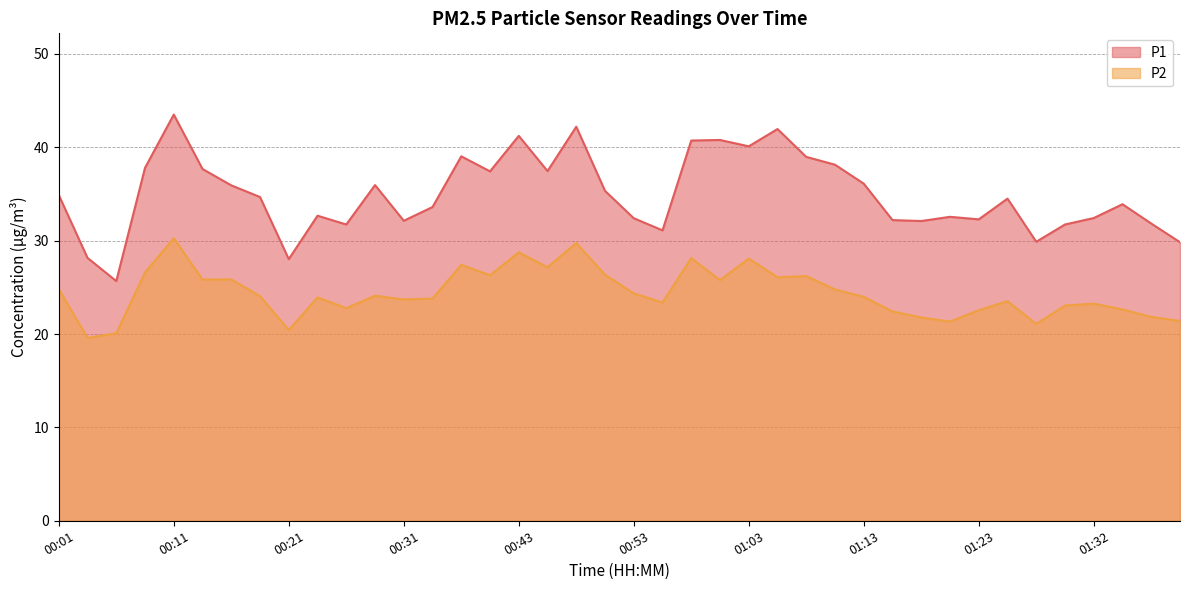

How many interior local peaks does the P1 series have?

11